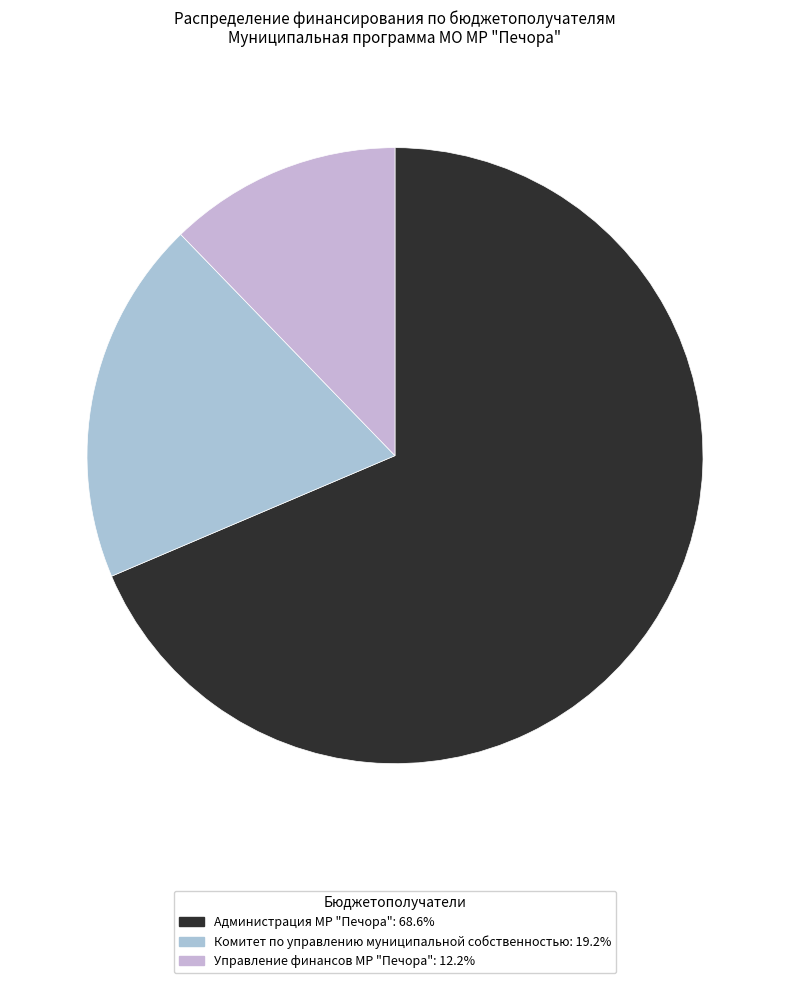

How many slices are in this pie chart?

3